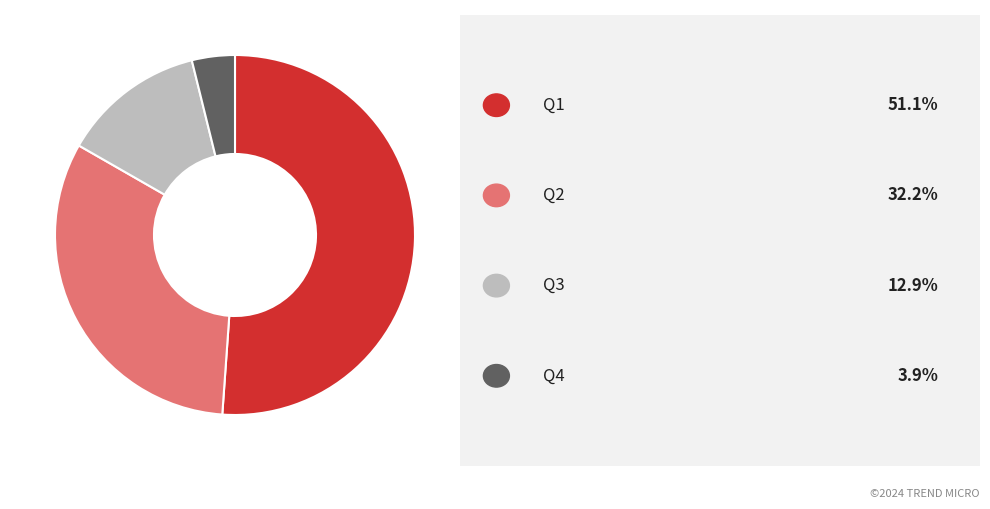

Is there a majority slice in this chart?

Yes